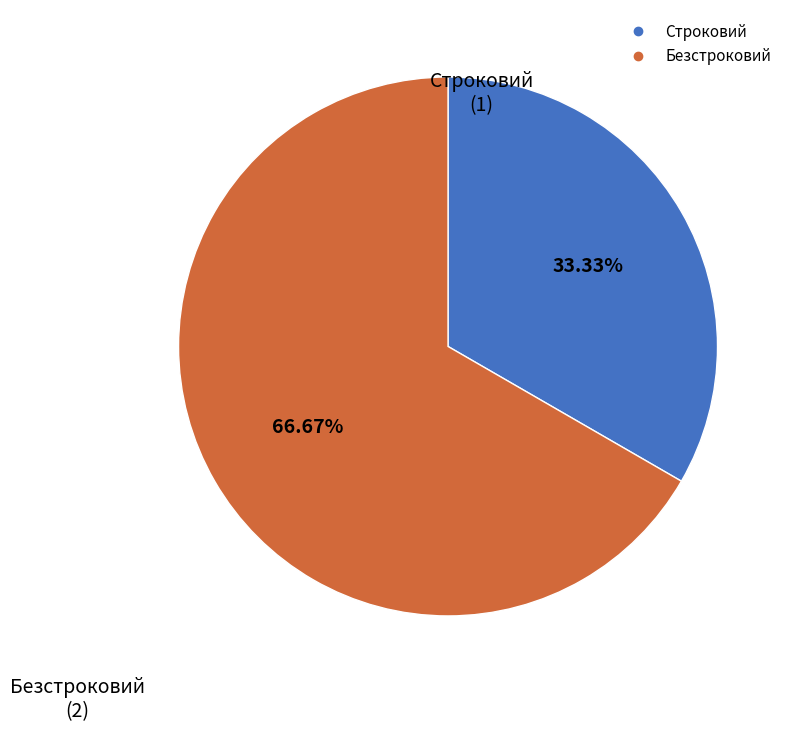

Rank the categories by value from lowest to highest.

Строковий, Безстроковий